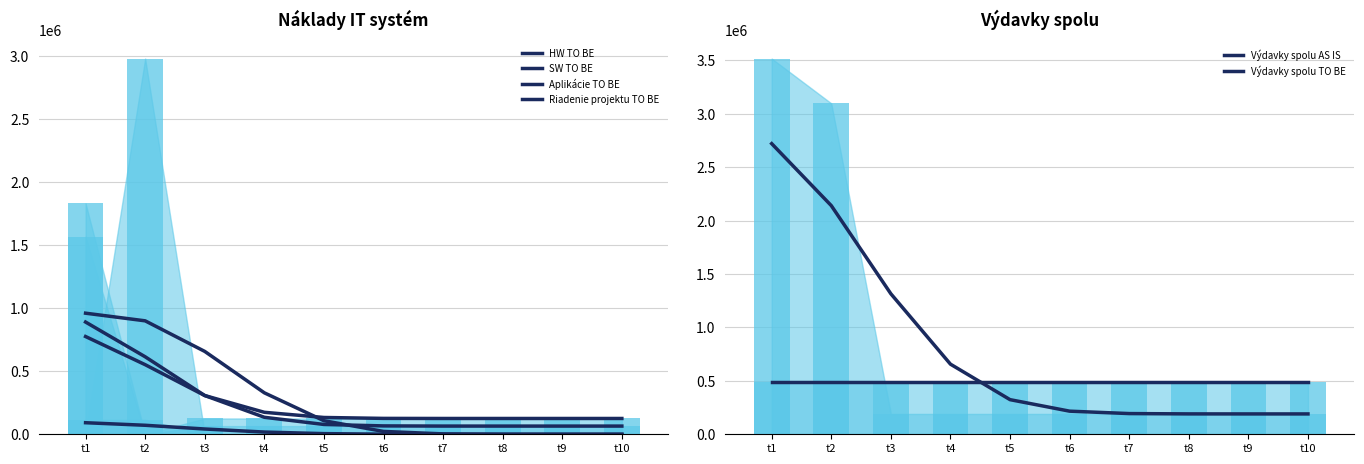

What is the sum of all Riadenie projektu TO BE values?

229068.0